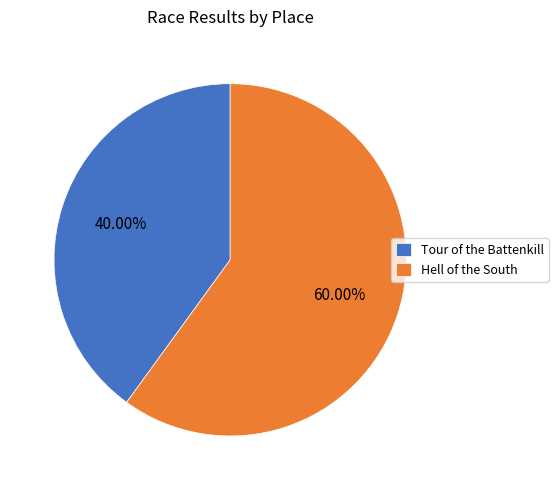

What portion of the pie excludes Hell of the South?

40.0%